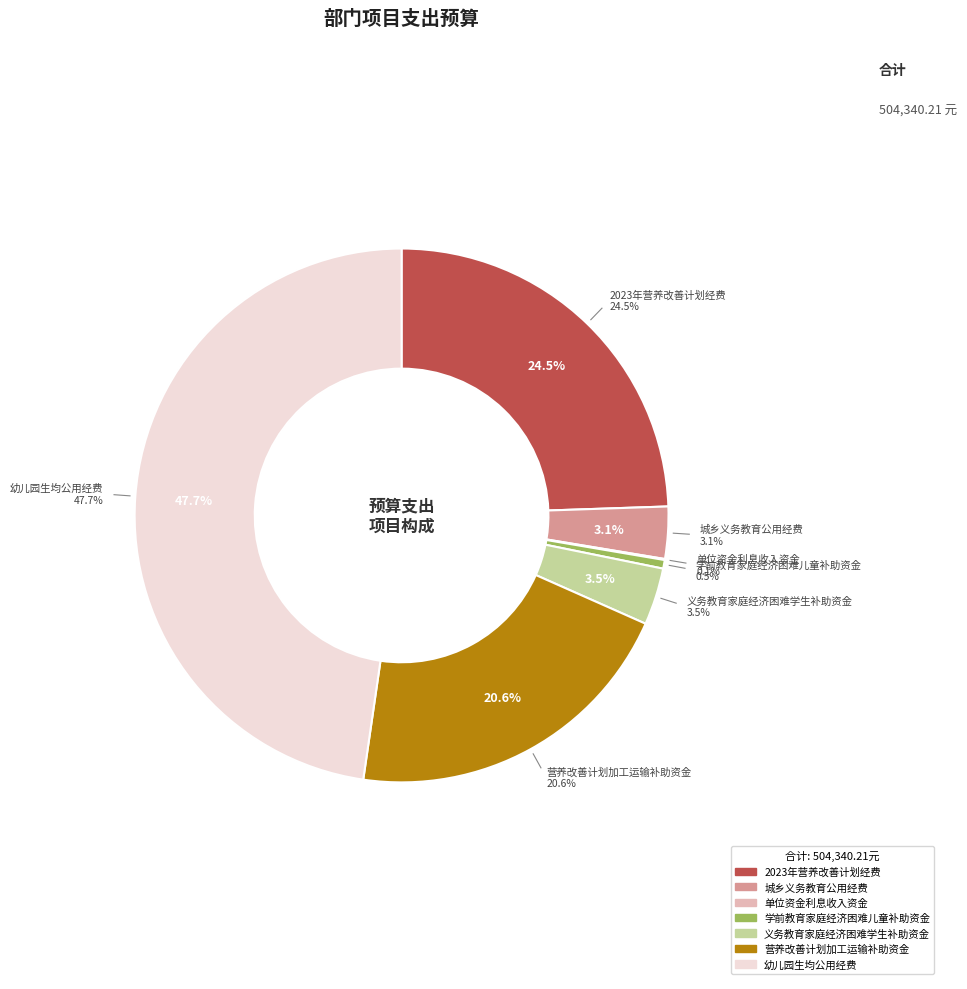

To the nearest percent, what portion does 城乡义务教育公用经费 represent?

3%